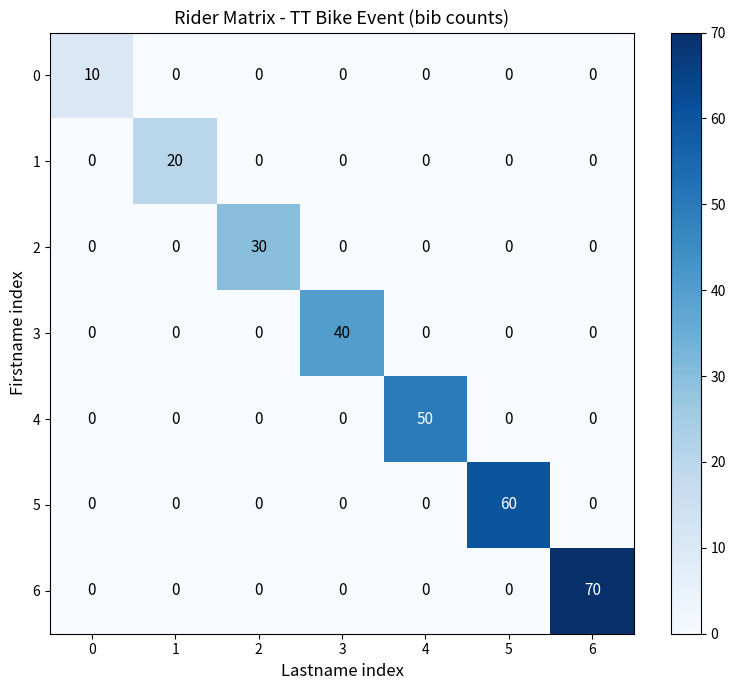

Which category has the highest value in the 5 series?

5